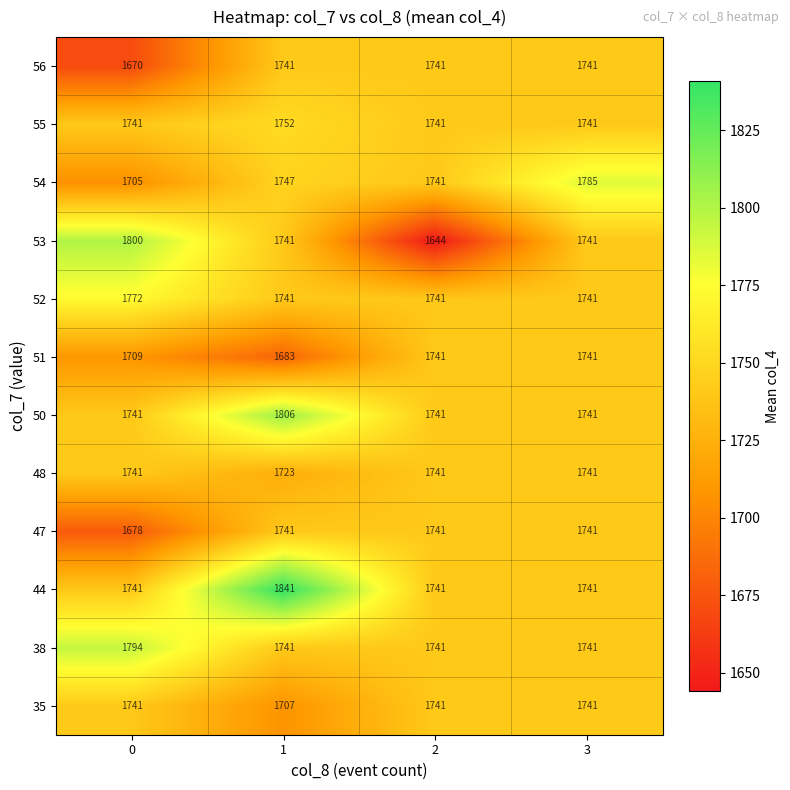

True or false: 38 has a value of 1741 at 2.

True